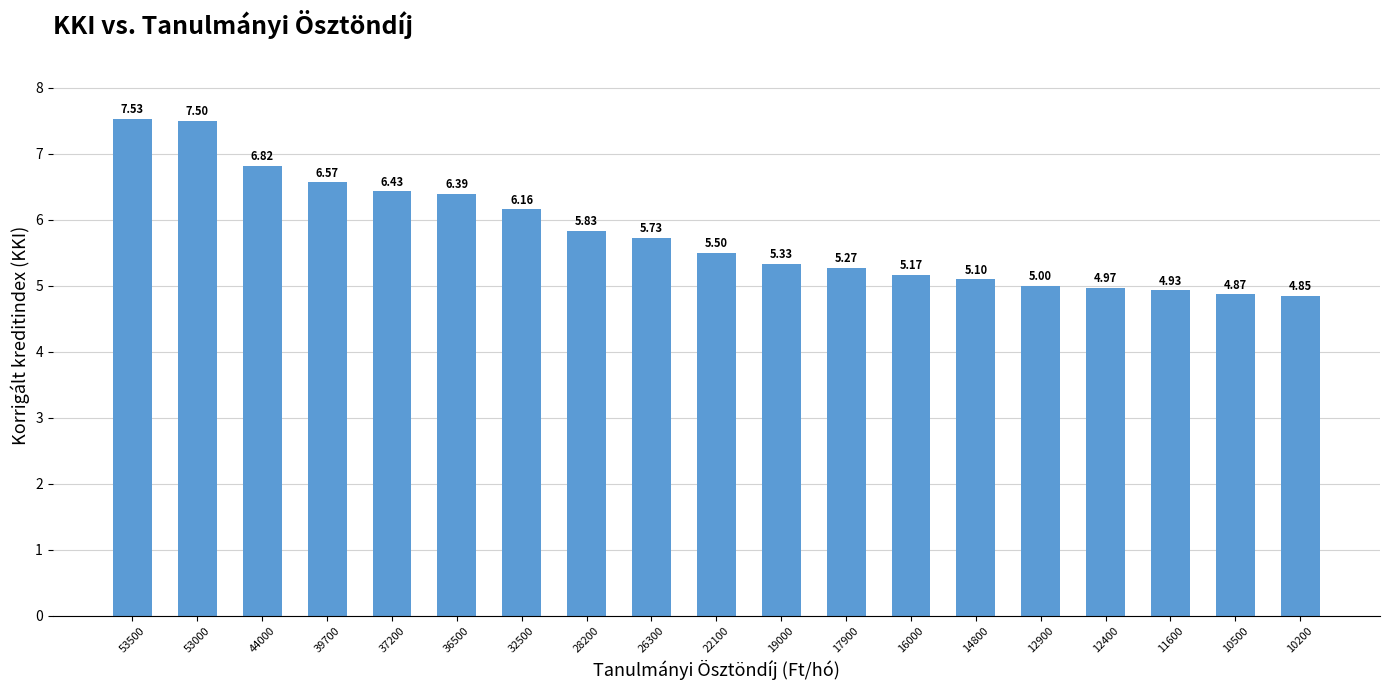

What is the sum of all values?

110.0